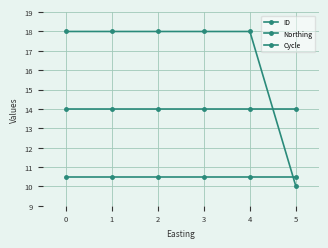

What is the smallest value displayed?

10.0